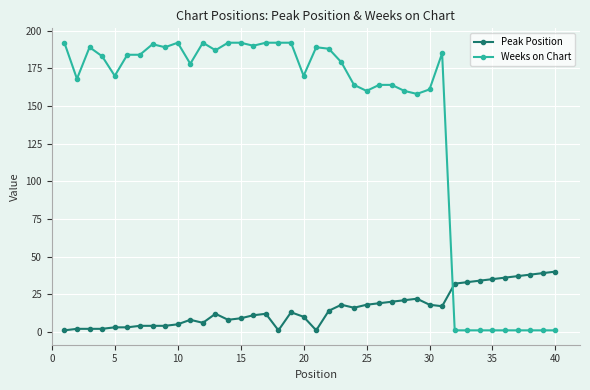

What is the value of the Weeks on Chart point at the 28th from the left?

160